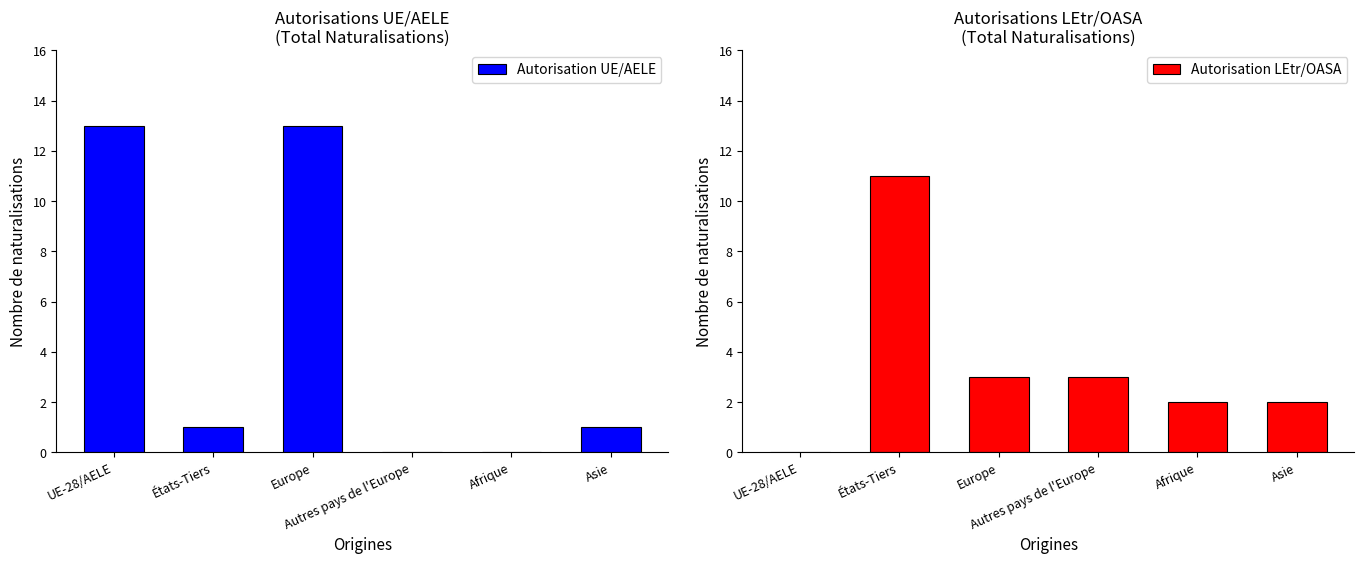

List the labels in order of Autorisation UE/AELE value, largest first.

UE-28/AELE, Europe, États-Tiers, Asie, Autres pays de l'Europe, Afrique